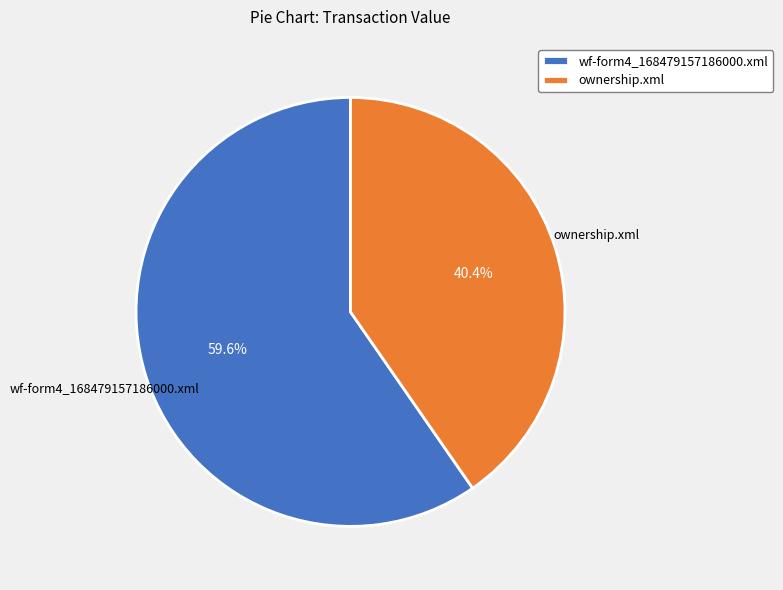

How much of the chart is everything except ownership.xml?

59.6%